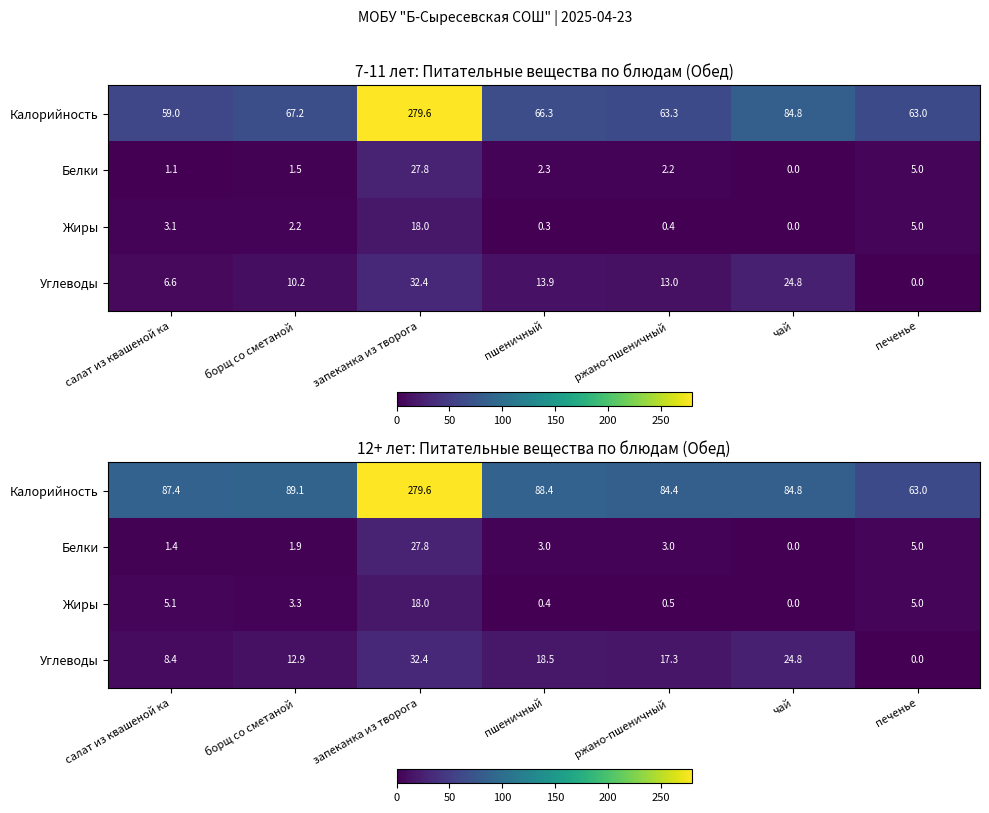

Which series has the largest total across all categories?

Калорийность